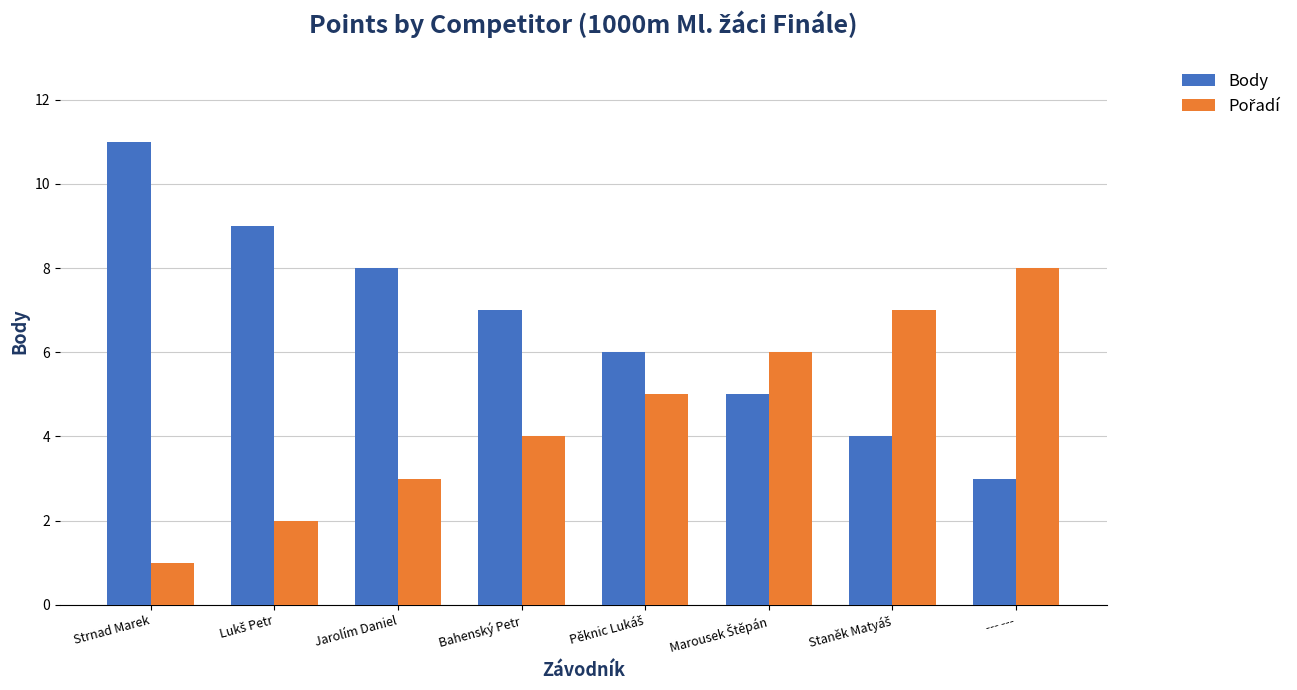

At which category is the sum across all series the highest?

Strnad Marek